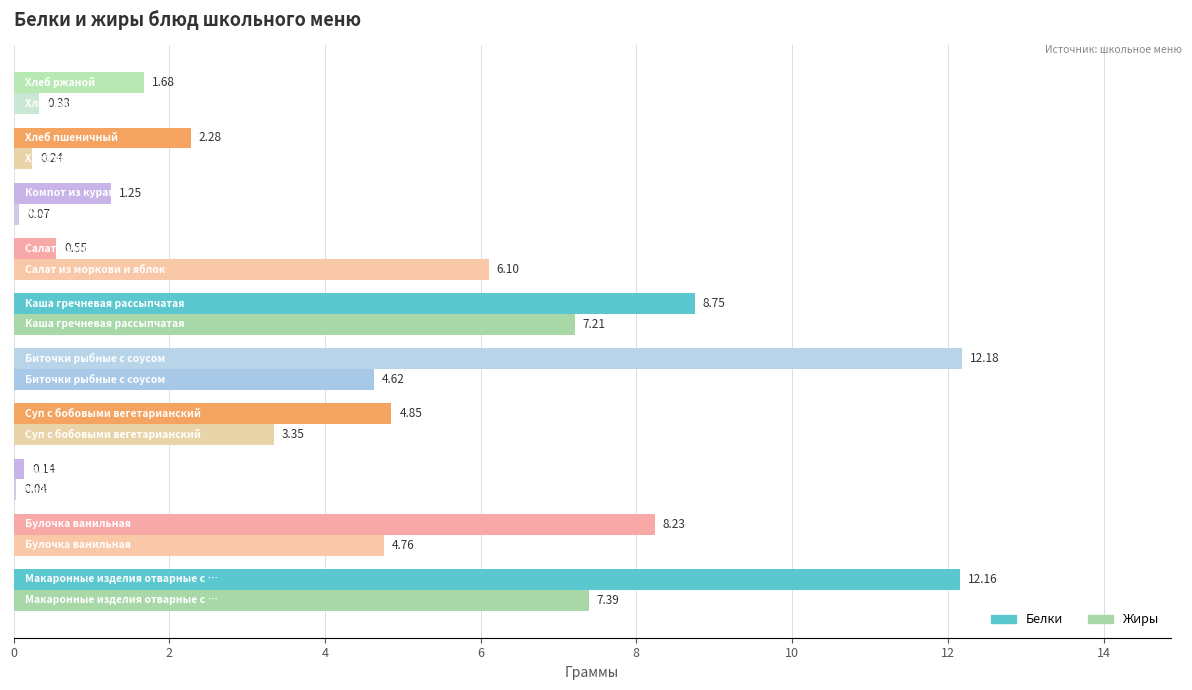

How many data points does each series have?

10